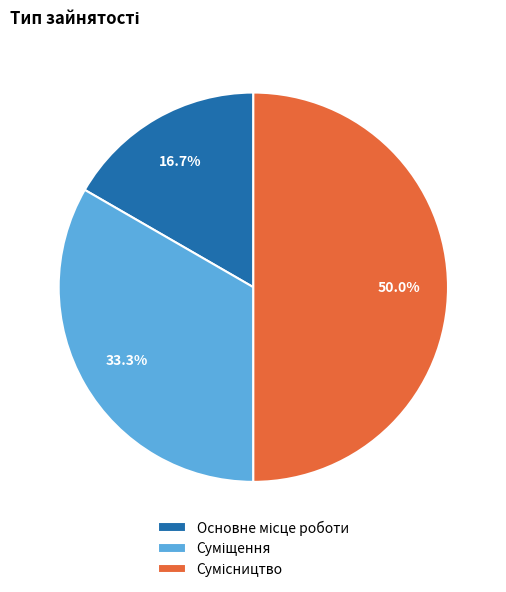

The Сумісництво slice represents 50% of the pie. True or false?

True